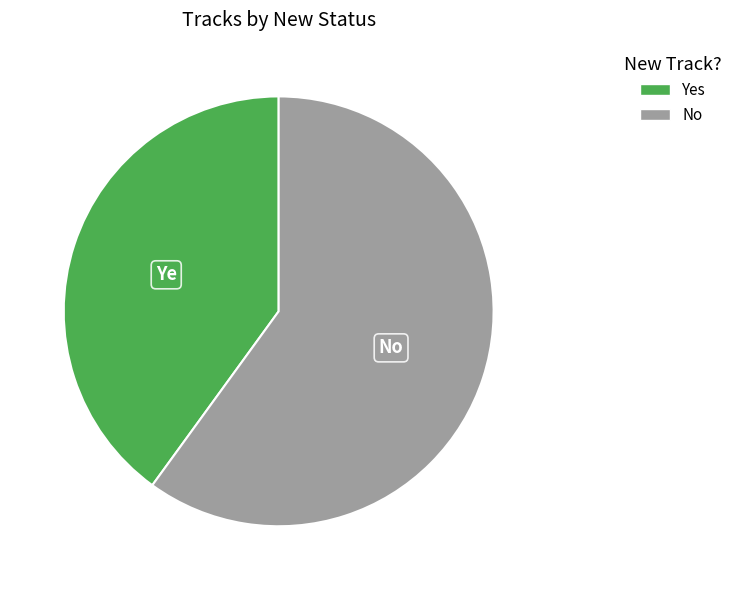

Do No and Yes together represent more than half of the pie?

Yes